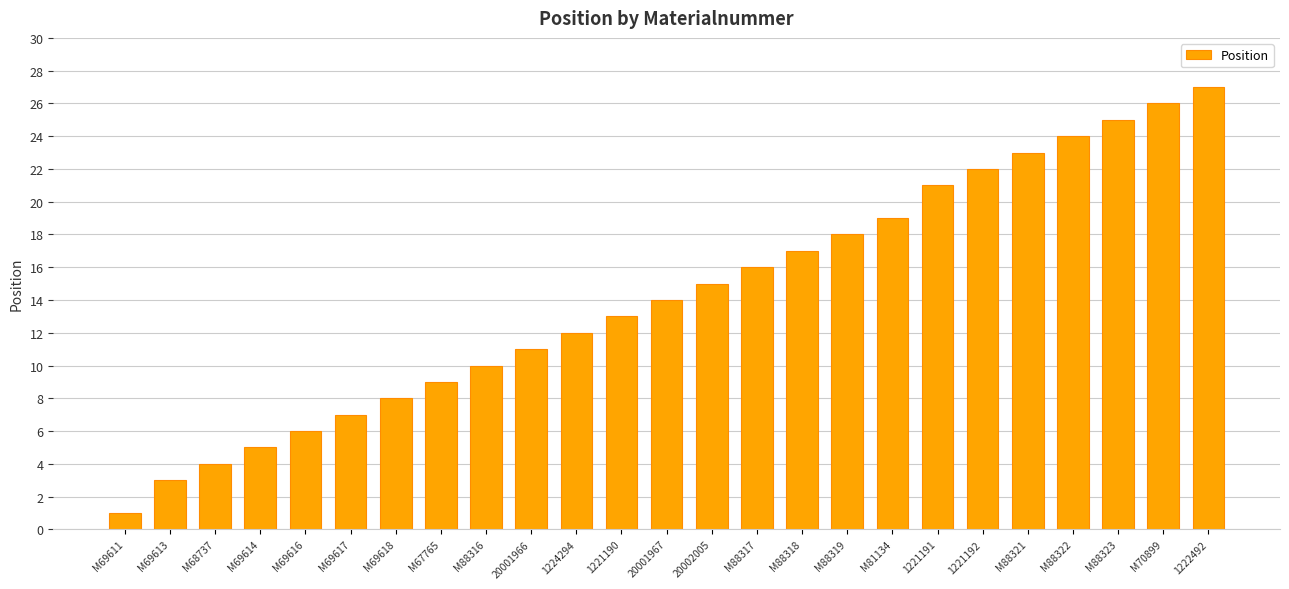

How many bars are there in total?

25